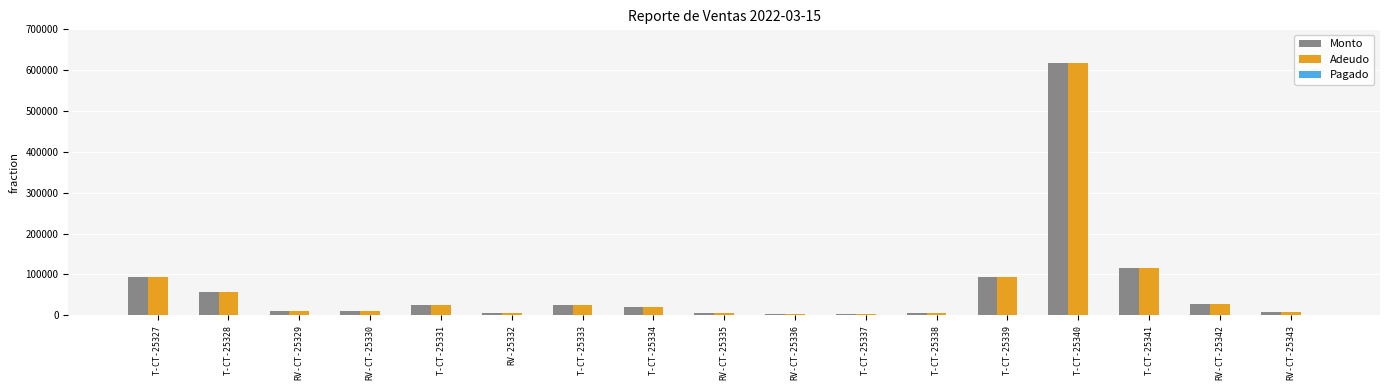

At which label is Monto closest to 311091?

T-CT-25341